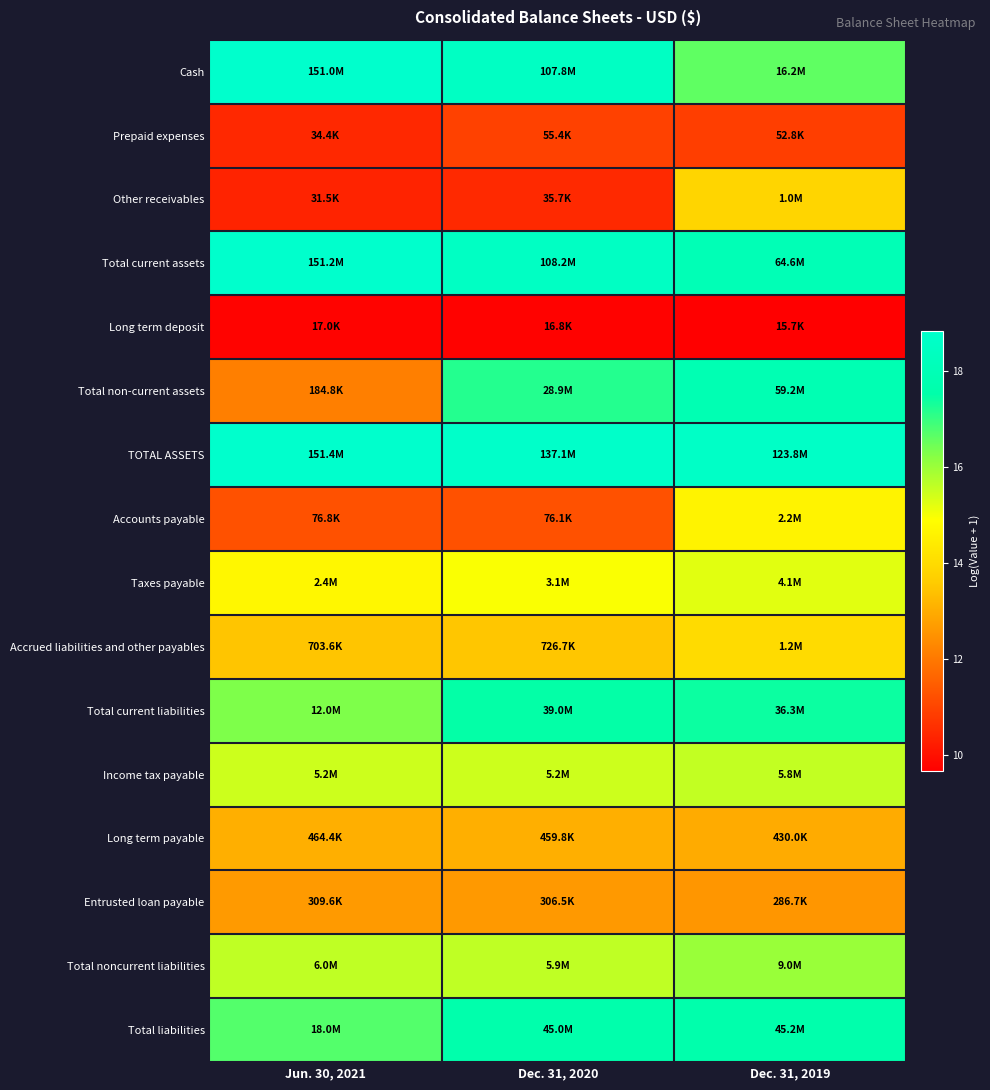

Reading left to right, transcribe all the data shown in this chart.

Cash: Jun. 30, 2021=18.8	Dec. 31, 2020=18.5	Dec. 31, 2019=16.6
Prepaid expenses: Jun. 30, 2021=10.4	Dec. 31, 2020=10.9	Dec. 31, 2019=10.9
Other receivables: Jun. 30, 2021=10.4	Dec. 31, 2020=10.5	Dec. 31, 2019=13.8
Total current assets: Jun. 30, 2021=18.8	Dec. 31, 2020=18.5	Dec. 31, 2019=18.0
Long term deposit: Jun. 30, 2021=9.7	Dec. 31, 2020=9.7	Dec. 31, 2019=9.7
Total non-current assets: Jun. 30, 2021=12.1	Dec. 31, 2020=17.2	Dec. 31, 2019=17.9
TOTAL ASSETS: Jun. 30, 2021=18.8	Dec. 31, 2020=18.7	Dec. 31, 2019=18.6
Accounts payable: Jun. 30, 2021=11.2	Dec. 31, 2020=11.2	Dec. 31, 2019=14.6
Taxes payable: Jun. 30, 2021=14.7	Dec. 31, 2020=15.0	Dec. 31, 2019=15.2
Accrued liabilities and other payables: Jun. 30, 2021=13.5	Dec. 31, 2020=13.5	Dec. 31, 2019=14.0
Total current liabilities: Jun. 30, 2021=16.3	Dec. 31, 2020=17.5	Dec. 31, 2019=17.4
Income tax payable: Jun. 30, 2021=15.5	Dec. 31, 2020=15.5	Dec. 31, 2019=15.6
Long term payable: Jun. 30, 2021=13.0	Dec. 31, 2020=13.0	Dec. 31, 2019=13.0
Entrusted loan payable: Jun. 30, 2021=12.6	Dec. 31, 2020=12.6	Dec. 31, 2019=12.6
Total noncurrent liabilities: Jun. 30, 2021=15.6	Dec. 31, 2020=15.6	Dec. 31, 2019=16.0
Total liabilities: Jun. 30, 2021=16.7	Dec. 31, 2020=17.6	Dec. 31, 2019=17.6